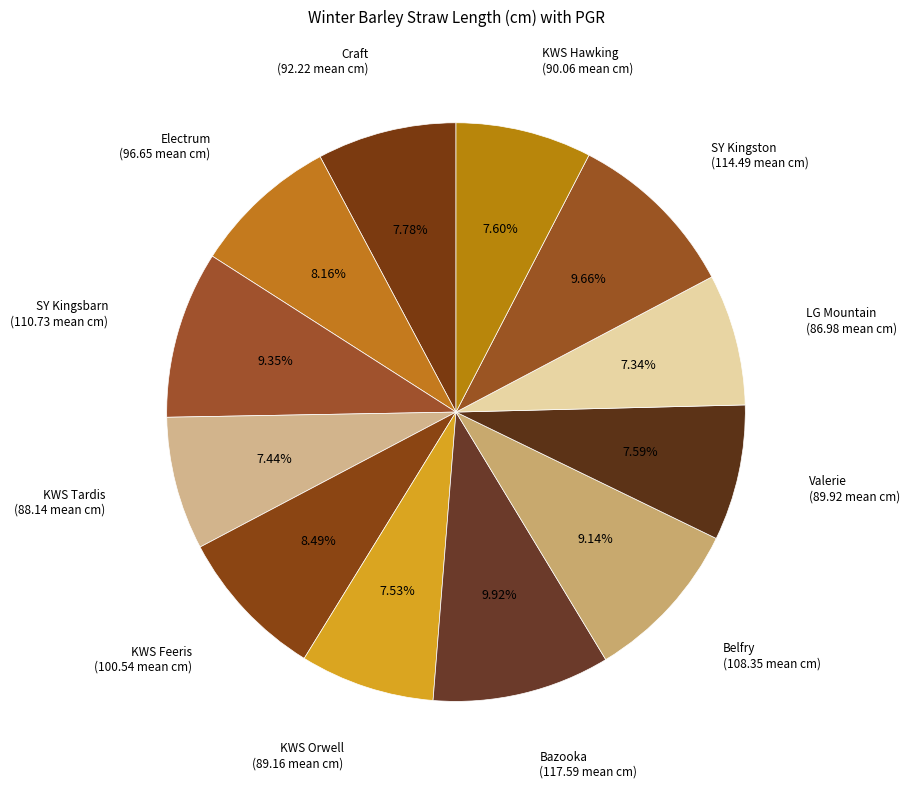

Is there any slice that represents more than half of the pie?

No